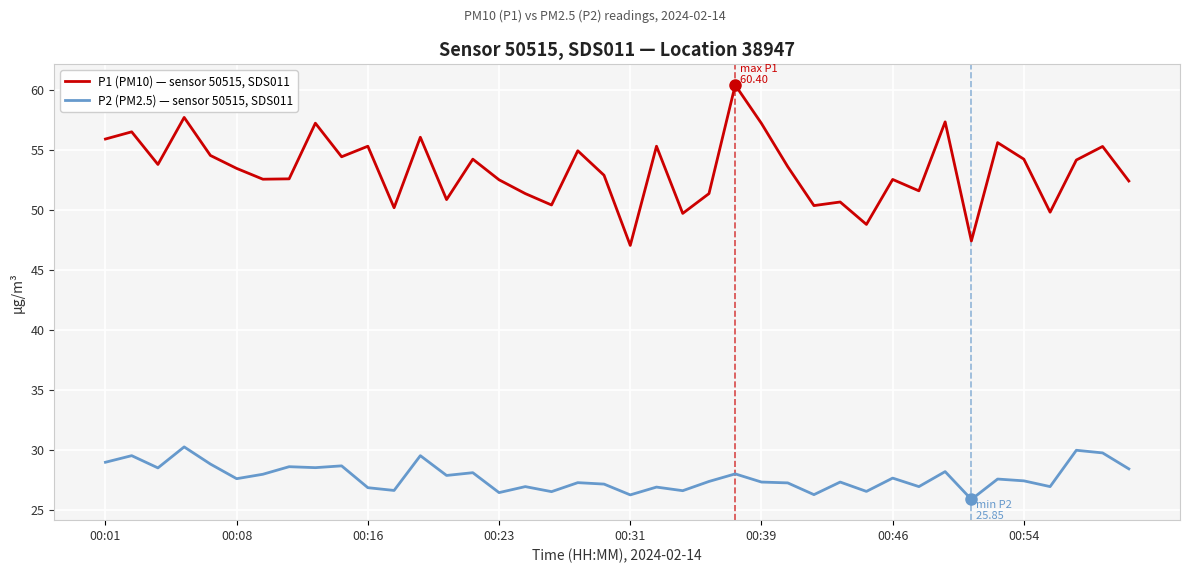

List the series in order of their peak value, lowest first.

P2 (PM2.5) — sensor 50515, SDS011, P1 (PM10) — sensor 50515, SDS011